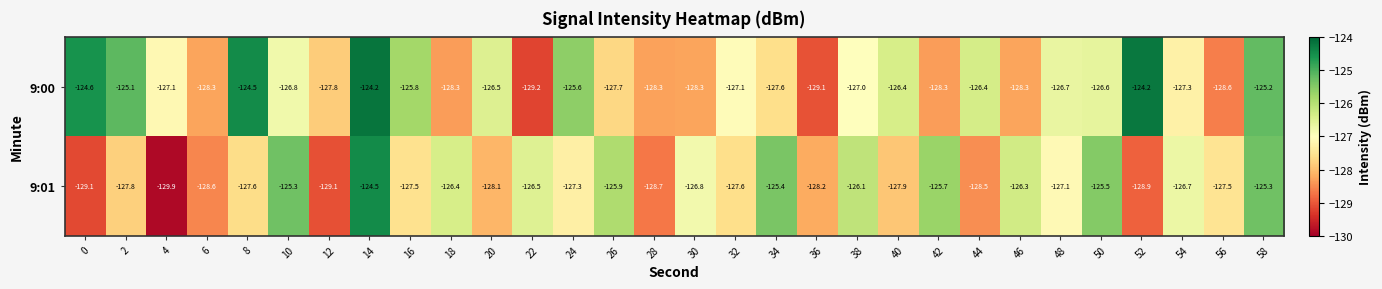

The value of 9:00 at 20 is -208.5. True or false?

False